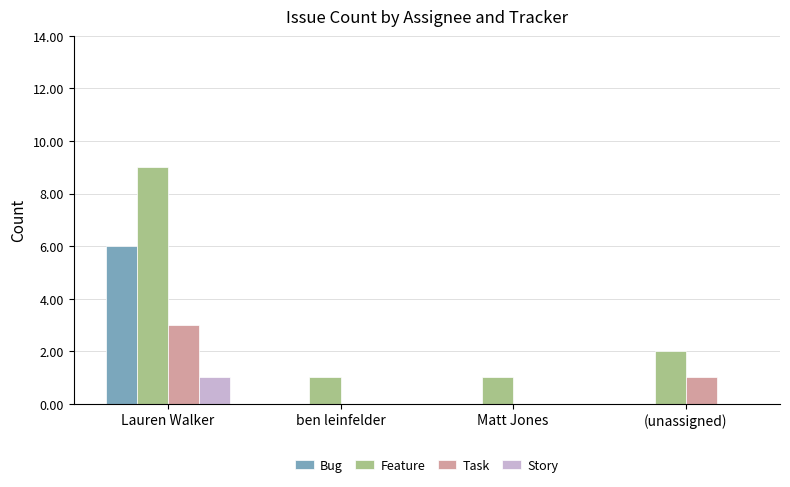

The value of Bug at ben leinfelder is 0. True or false?

True